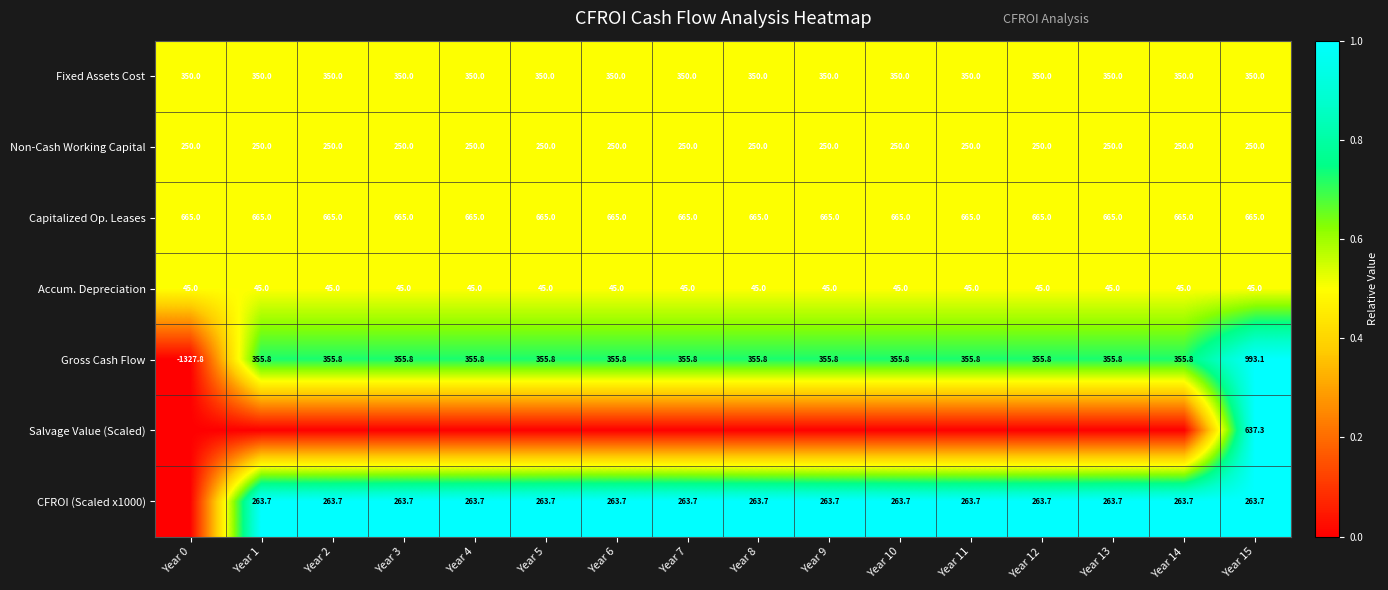

Is it true that Accum. Depreciation equals 45.0 at Year 10?

True